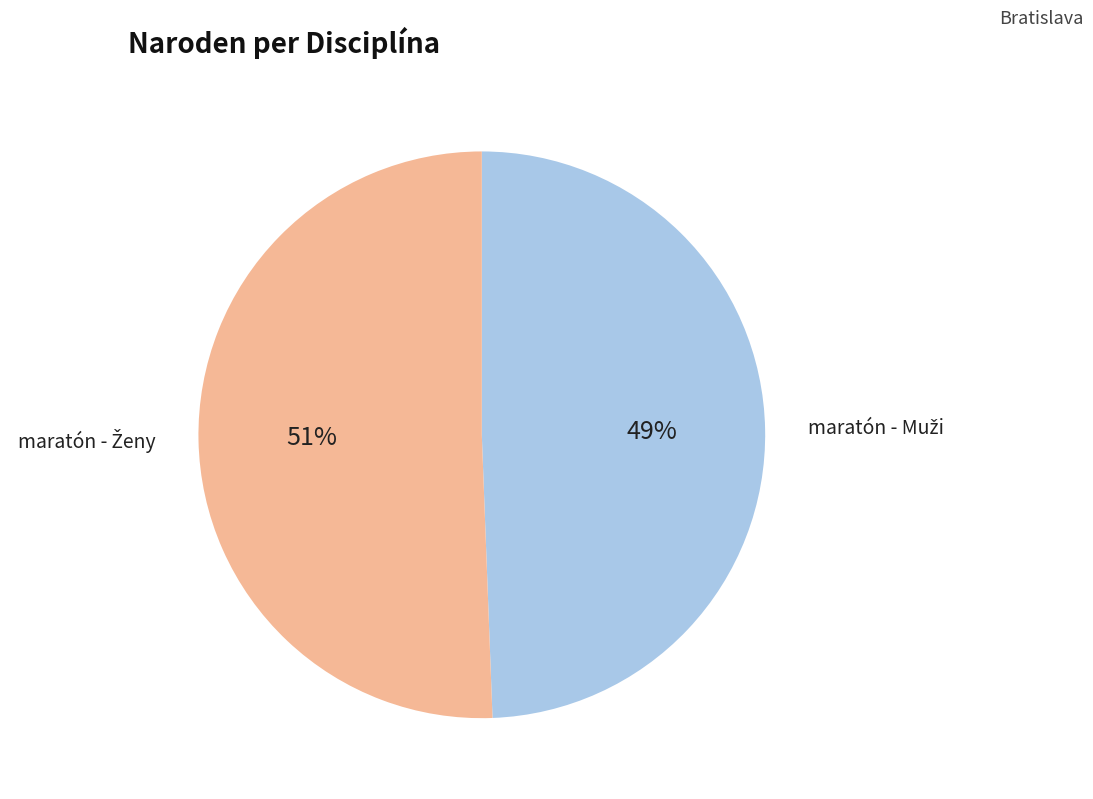

Is there a majority slice in this chart?

Yes